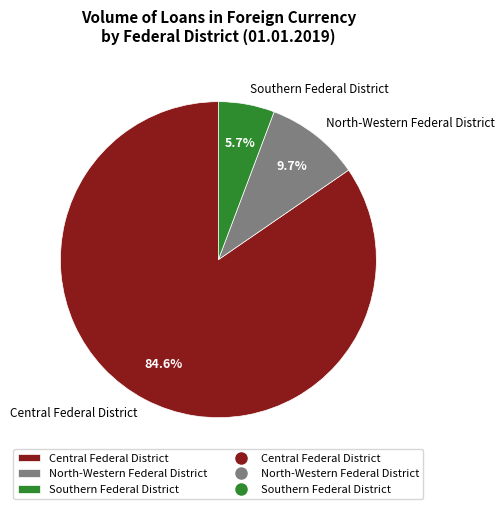

What is the total percentage of North-Western Federal District and Southern Federal District?

15.4%